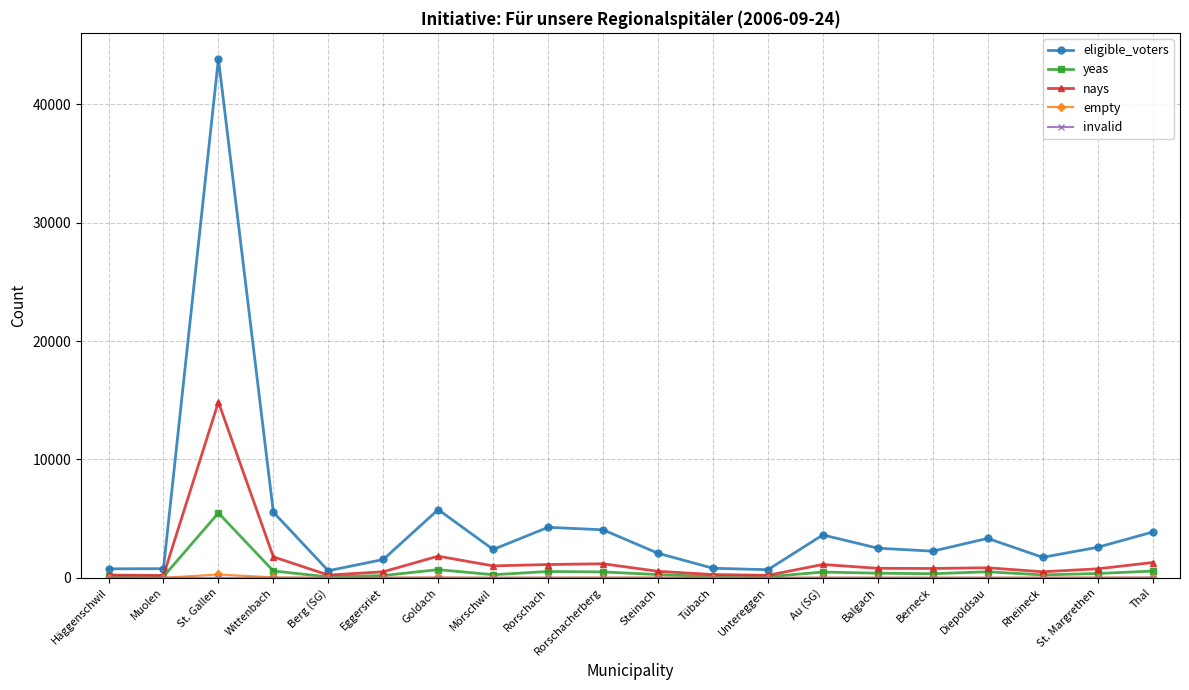

At which category is the sum across all series the highest?

St. Gallen